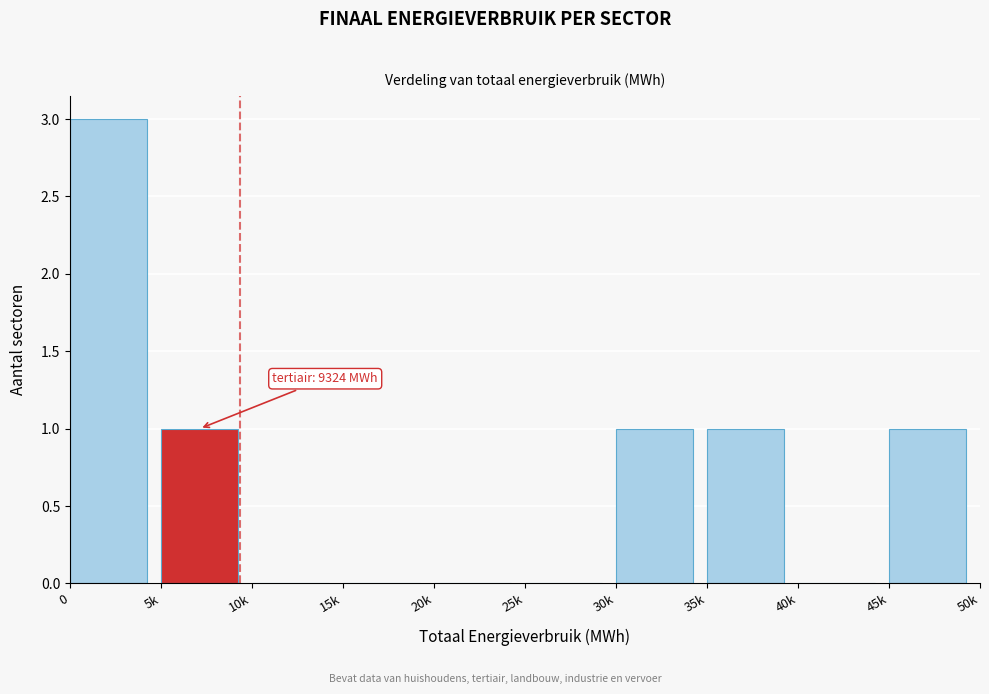

Reading left to right, transcribe all the data shown in this chart.

0=3	5k=1	10k=0	15k=0	20k=0	25k=0	30k=1	35k=1	40k=0	45k=1